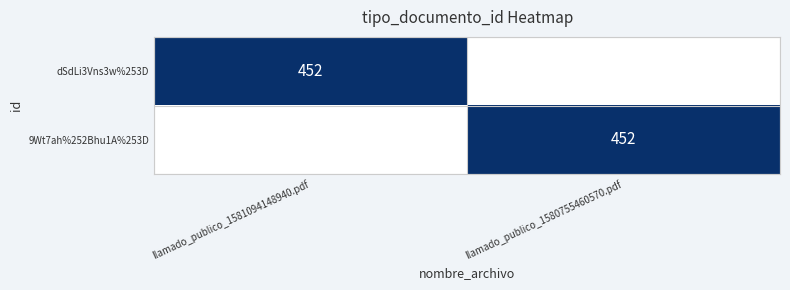

What is the greatest value displayed?

1